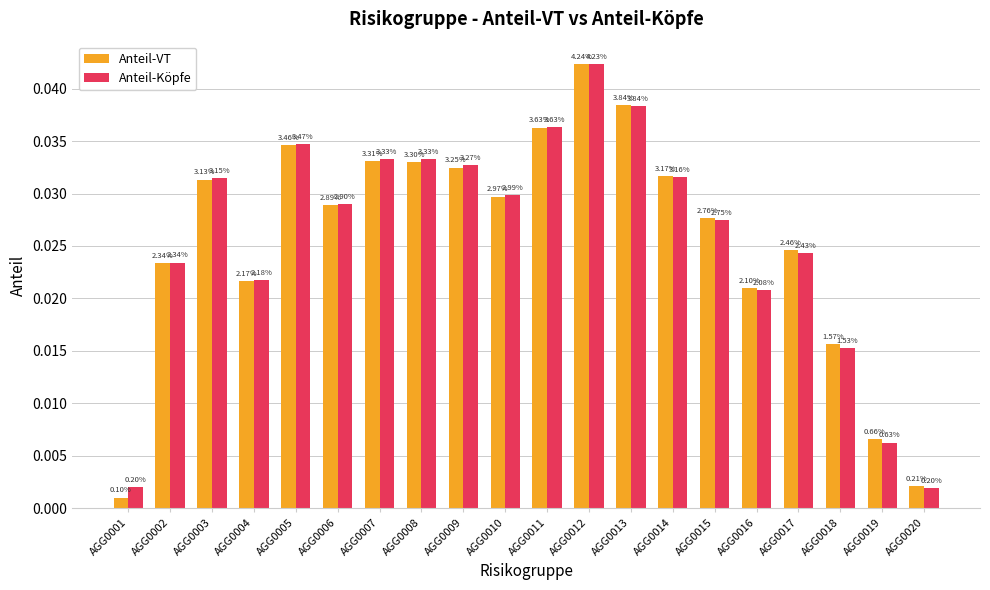

List the labels in order of Anteil-Köpfe value, smallest first.

AGG0020, AGG0001, AGG0019, AGG0018, AGG0016, AGG0004, AGG0002, AGG0017, AGG0015, AGG0006, AGG0010, AGG0003, AGG0014, AGG0009, AGG0007, AGG0008, AGG0005, AGG0011, AGG0013, AGG0012